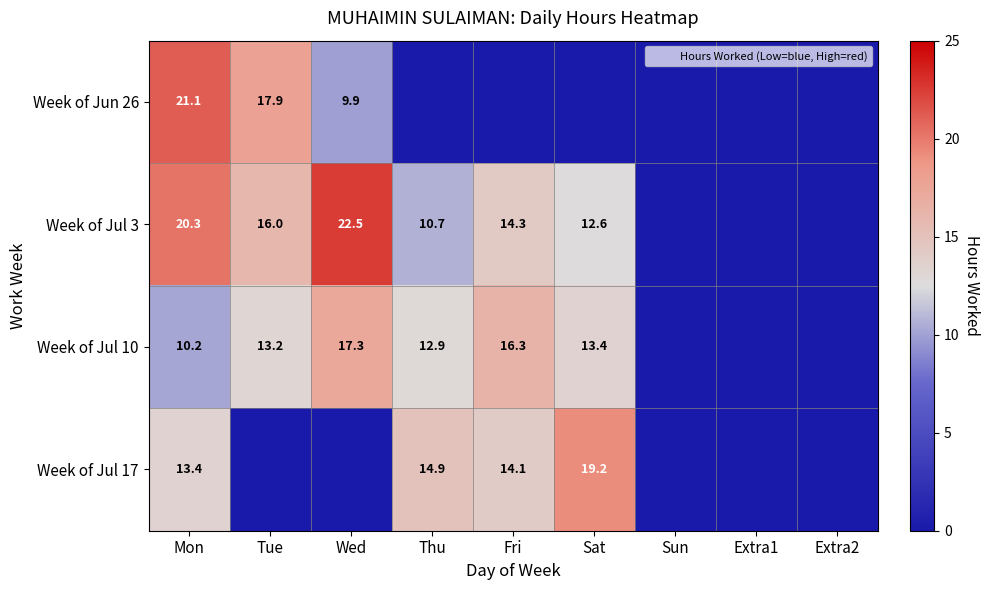

Is the value of Week of Jun 26 at Fri greater than the value of Week of Jul 3 at Extra1?

No